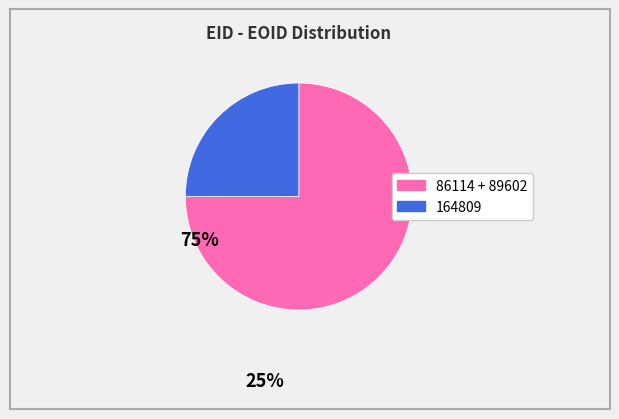

Is there any slice that represents more than half of the pie?

Yes